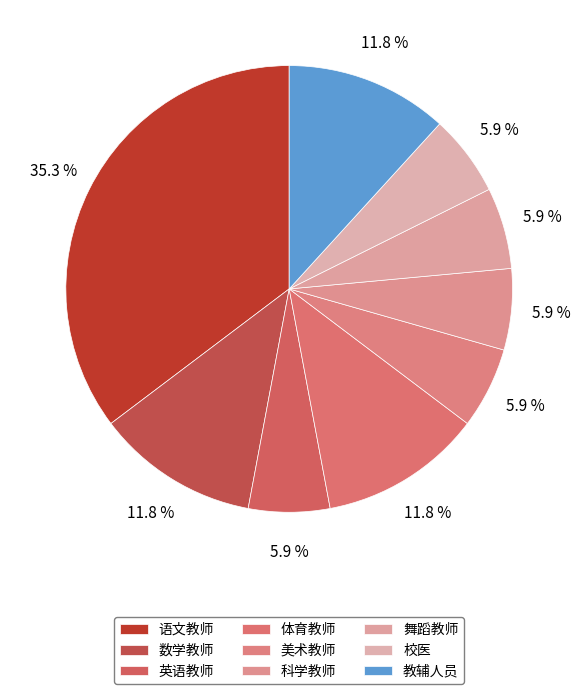

Count the number of slices in the pie.

9